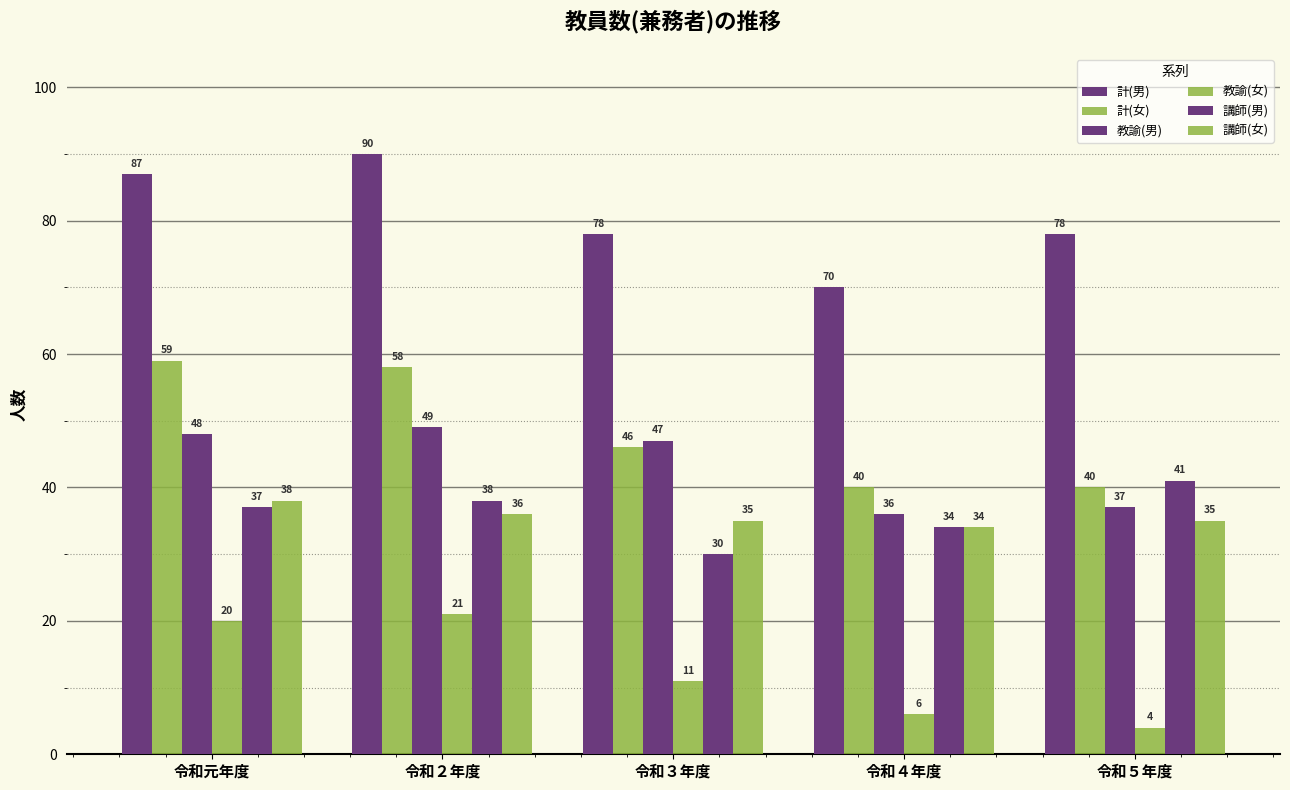

Which series has the largest total across all categories?

計(男)